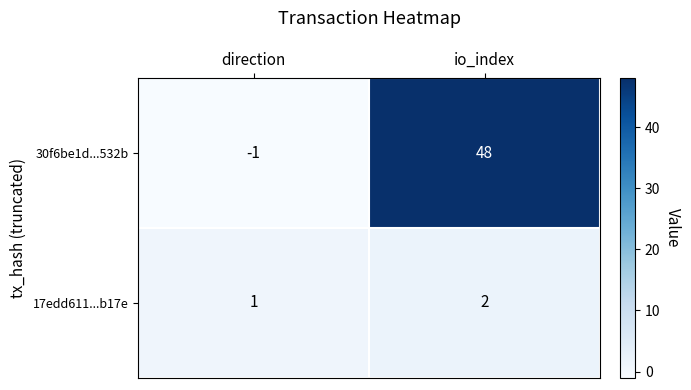

At which label is 30f6be1d...532b closest to 23?

direction